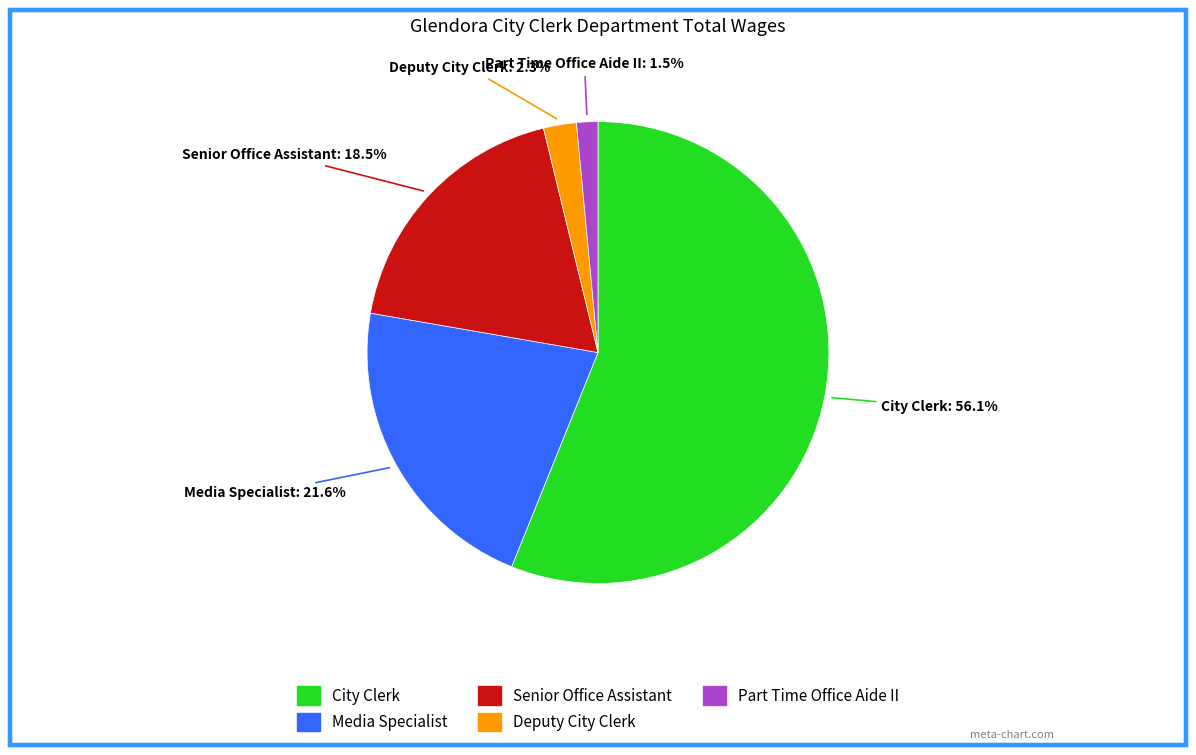

What percentage is NOT represented by Senior Office Assistant?

81.5%